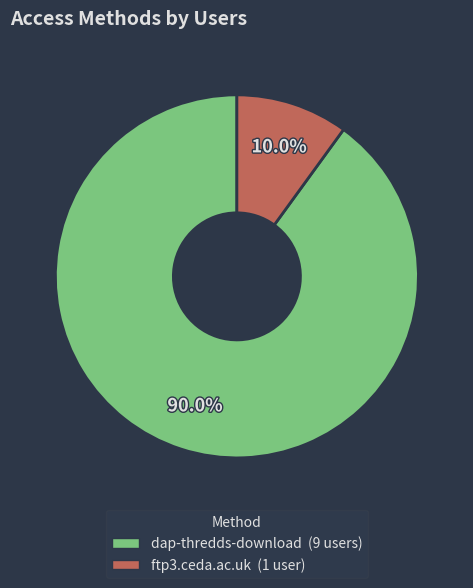

What percentage do dap-thredds-download and ftp3.ceda.ac.uk together represent?

100.0%